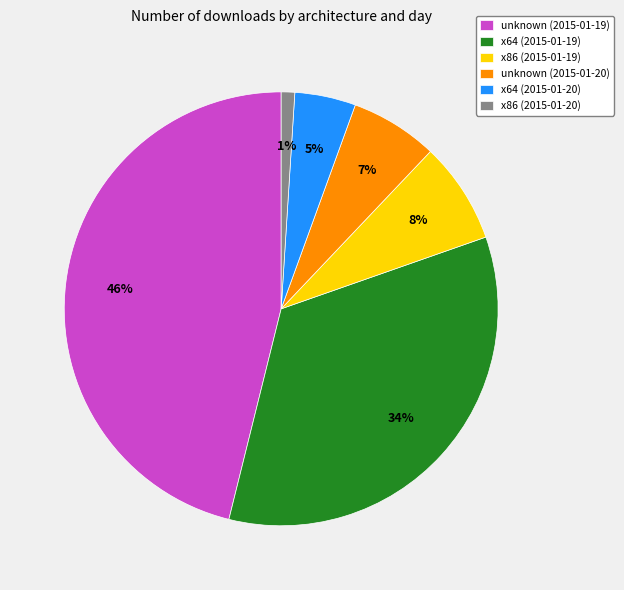

To the nearest percent, what is the difference between the largest and smallest slice percentages?

45%